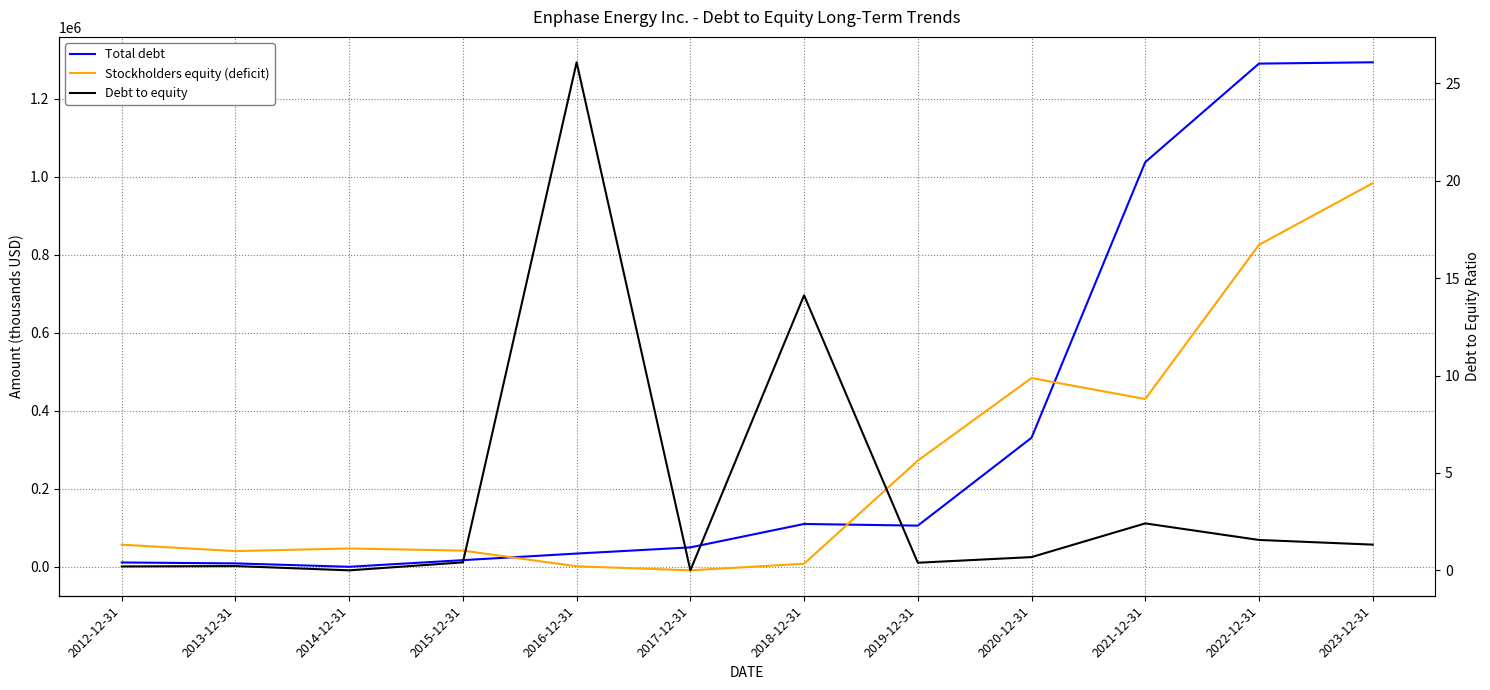

At which category does the chart reach its peak across all series?

2023-12-31